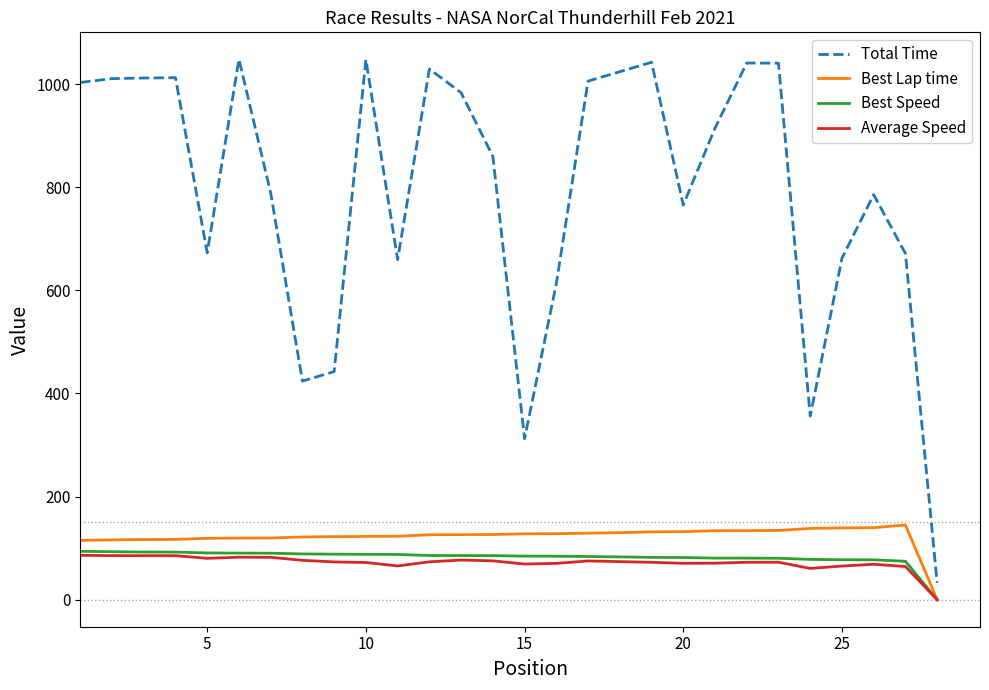

Which series has the largest total across all categories?

Total Time